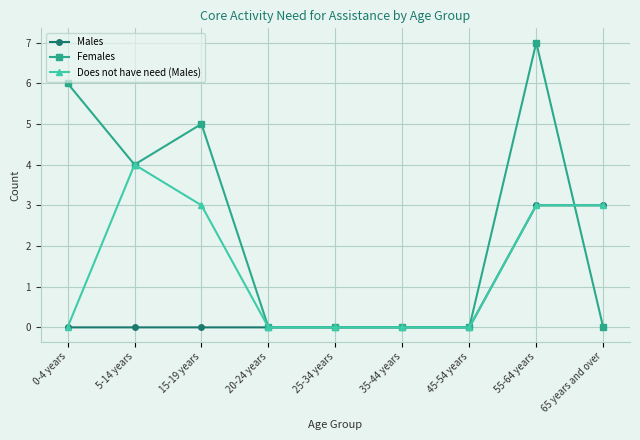

Which series has the largest range (max minus min)?

Females